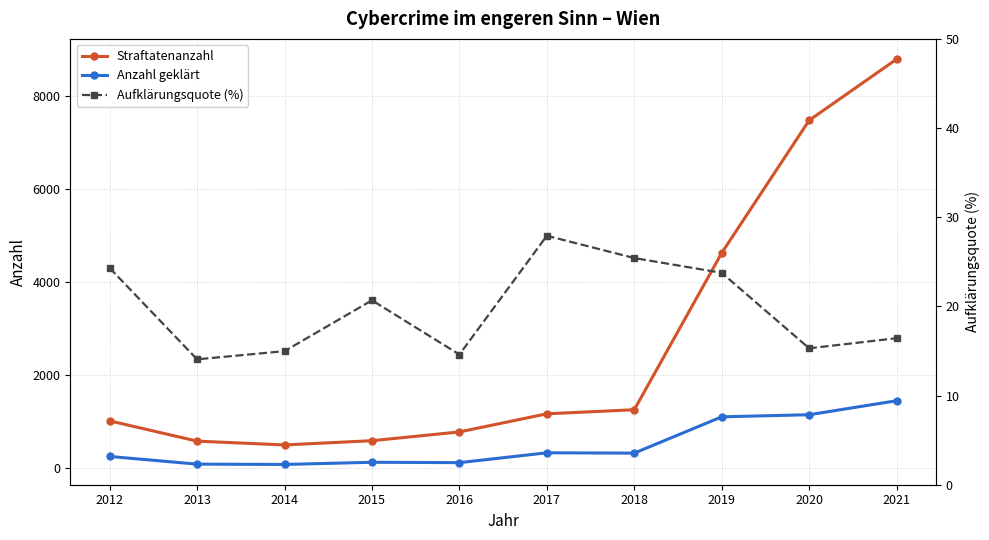

The value of Aufklärungsquote (%) at 2017 is 27.9. True or false?

True